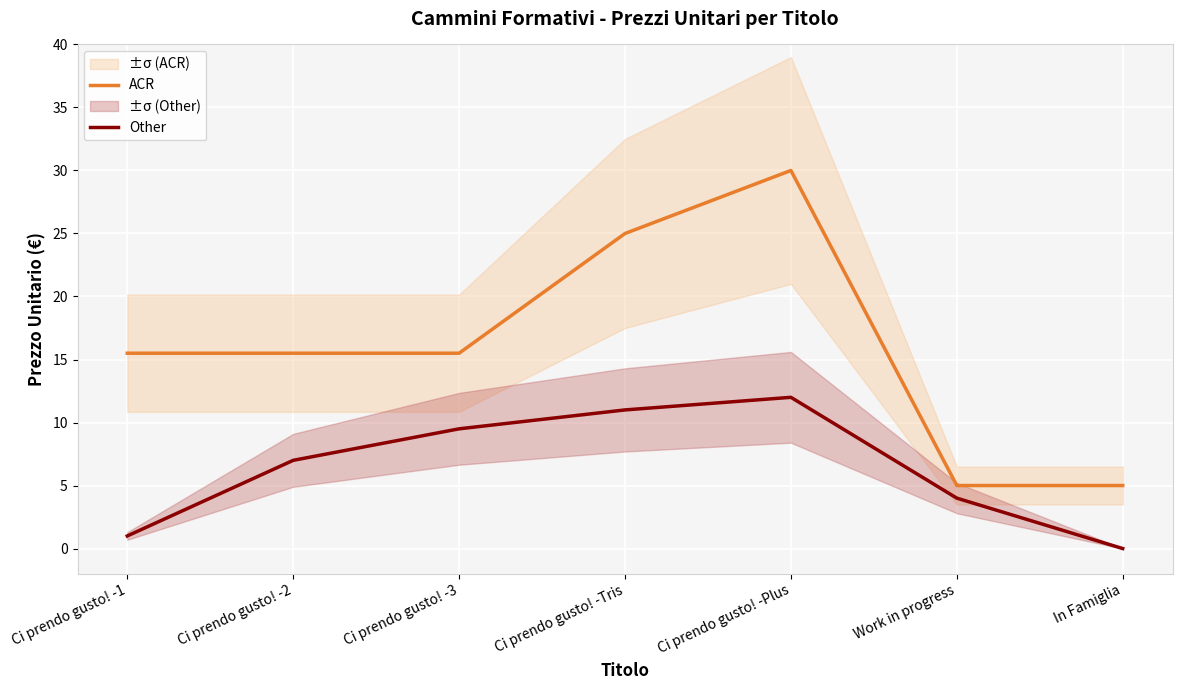

In Other, how many points are higher than both neighbors (excluding endpoints)?

1